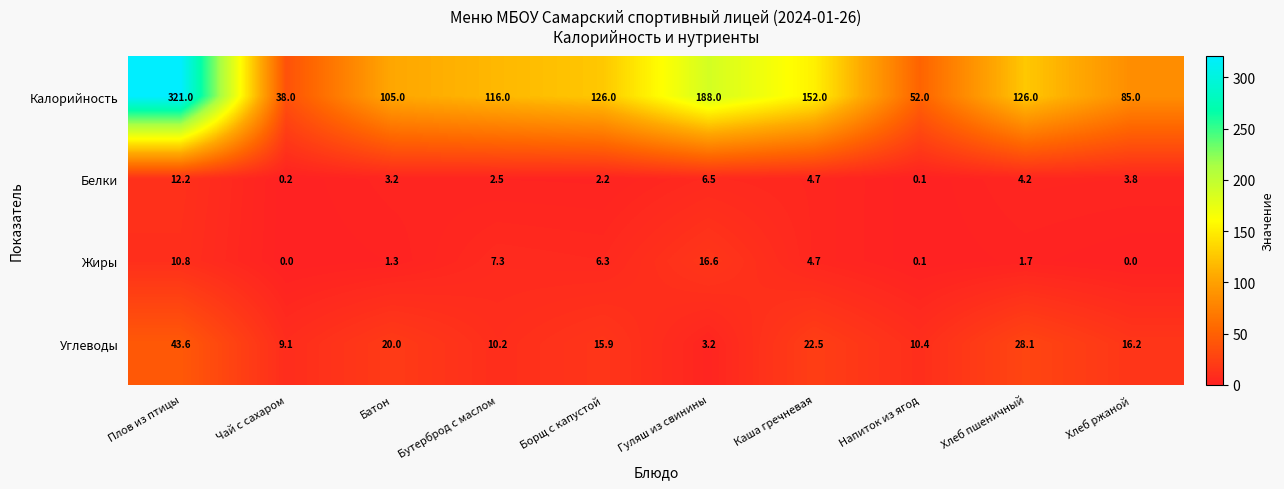

At which category is the sum across all series the highest?

Плов из птицы